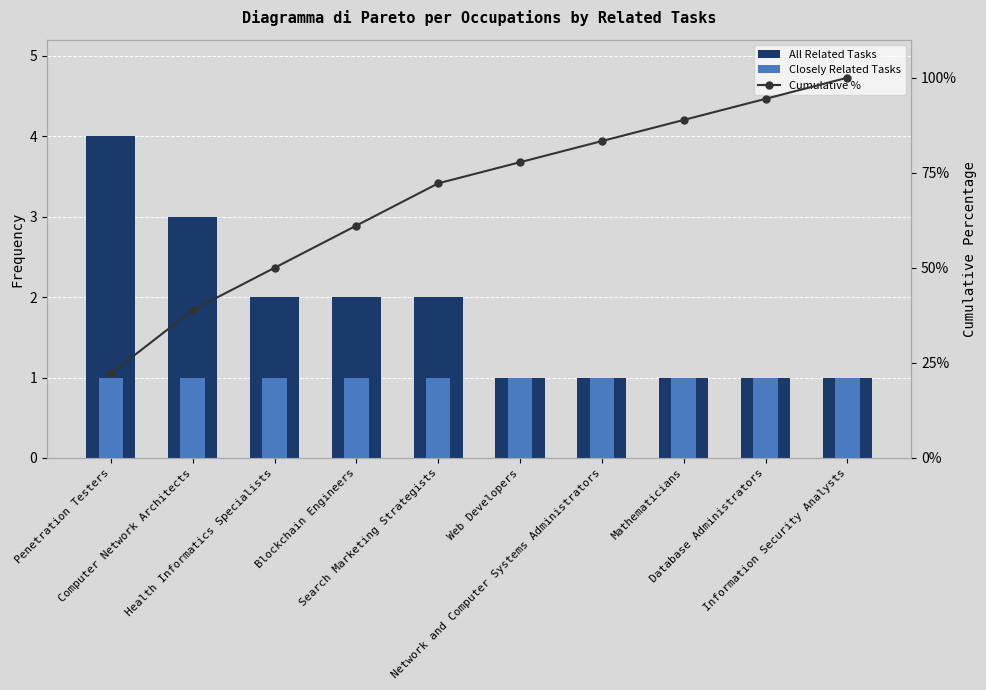

At which label does All Related Tasks first exceed 2?

Penetration Testers